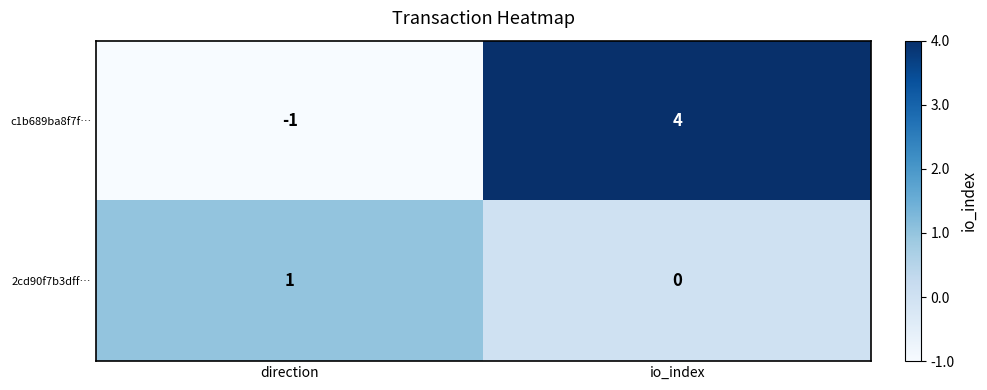

List the series in order of their overall mean, highest first.

c1b689ba8f7f…, 2cd90f7b3dff…